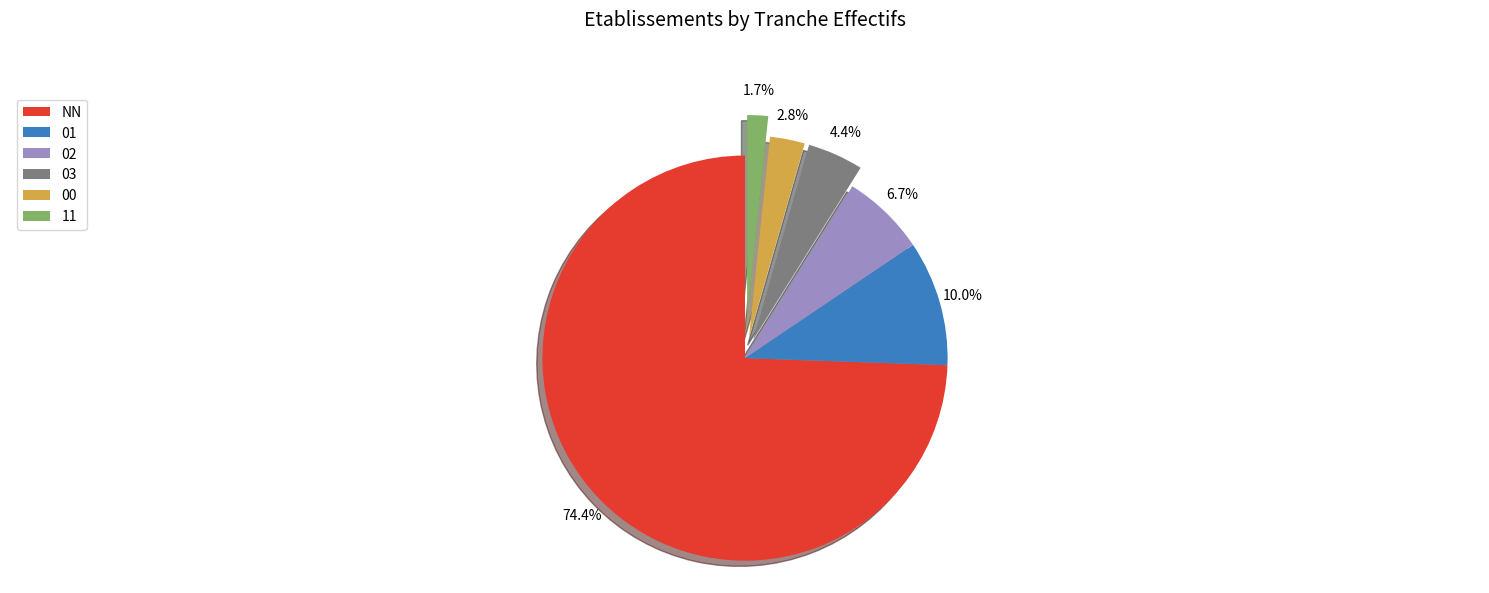

The 01 slice represents 17% of the pie. True or false?

False